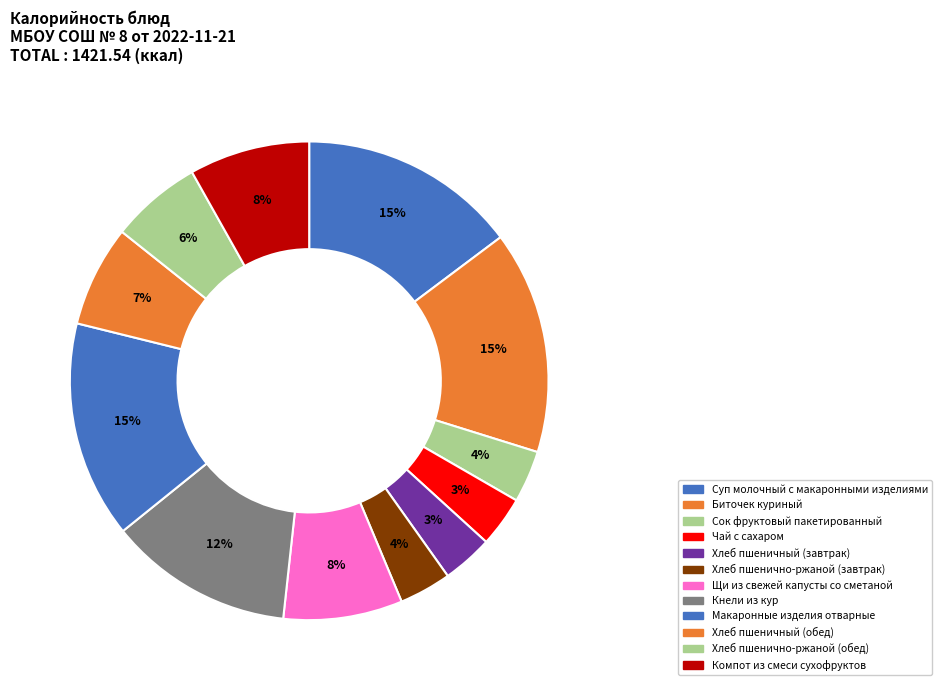

Rank the categories by value from lowest to highest.

Хлеб пшеничный (завтрак), Чай с сахаром, Сок фруктовый пакетированный, Хлеб пшенично-ржаной (завтрак), Хлеб пшенично-ржаной (обед), Хлеб пшеничный (обед), Щи из свежей капусты со сметаной, Компот из смеси сухофруктов, Кнели из кур, Макаронные изделия отварные, Суп молочный с макаронными изделиями, Биточек куриный